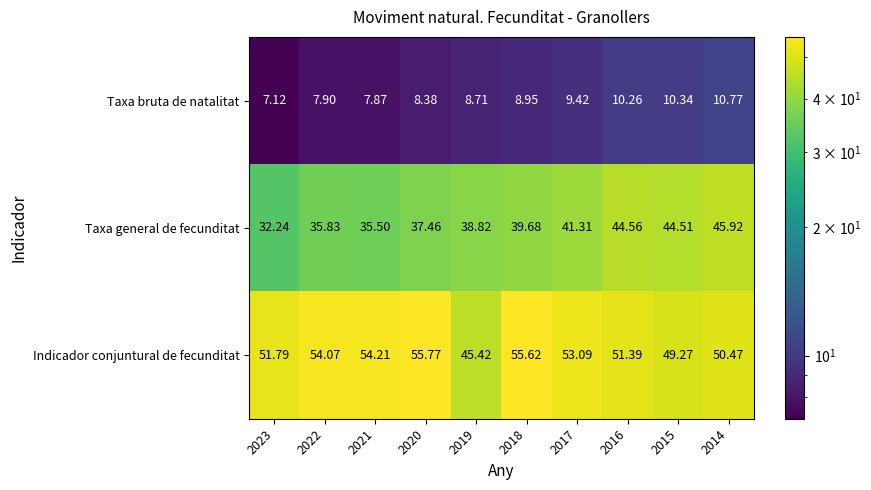

Rank the series at 2016 from highest to lowest value.

Indicador conjuntural de fecunditat, Taxa general de fecunditat, Taxa bruta de natalitat